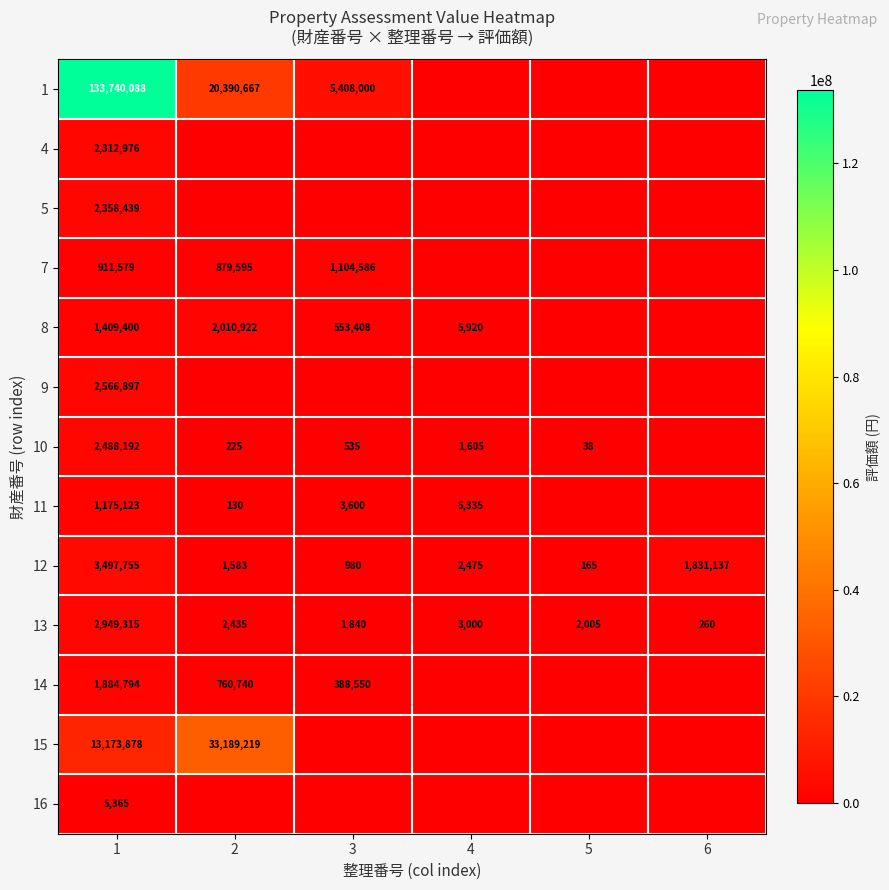

What is the difference between the maximum and second lowest values in the 12 series?

3496775